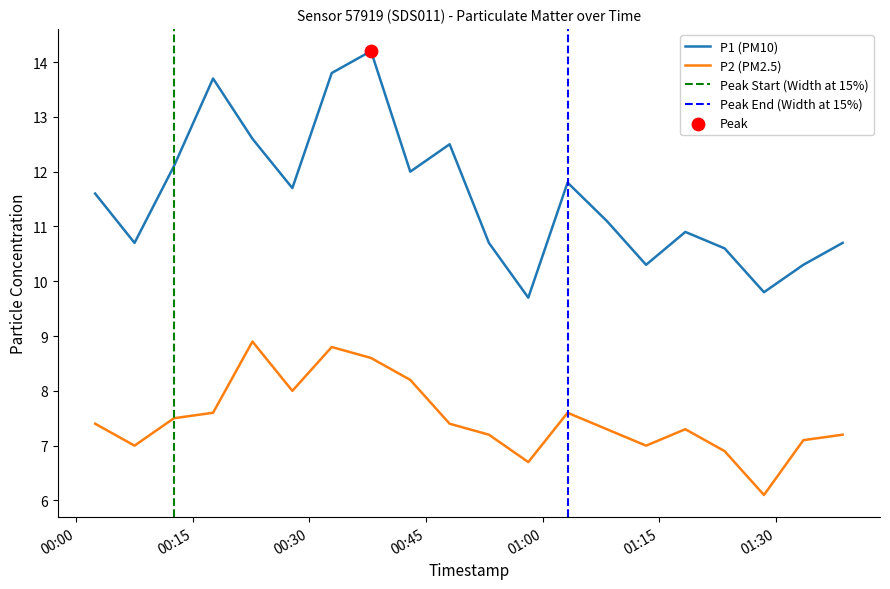

At how many categories does at least one series exceed 14?

1